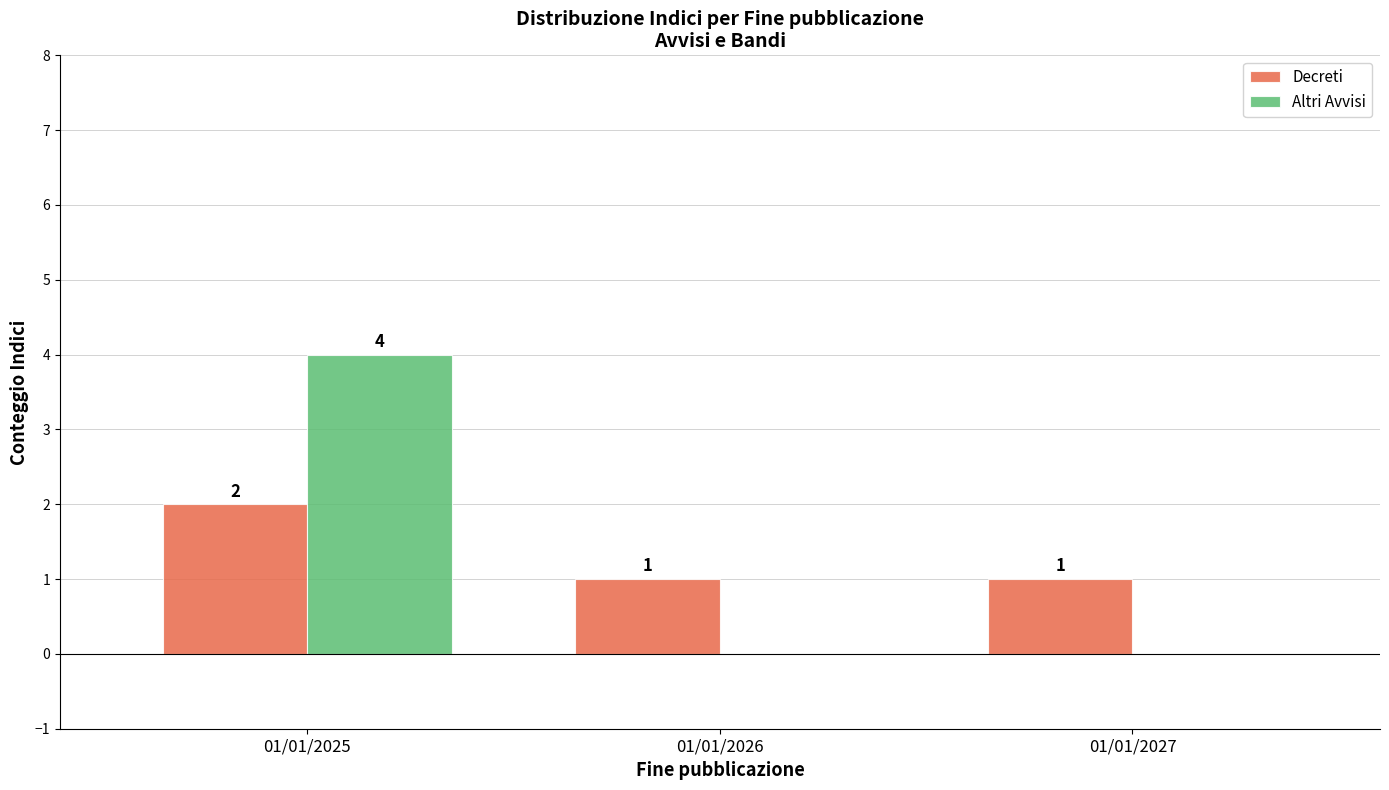

How many Decreti values are between 1 and 2?

3